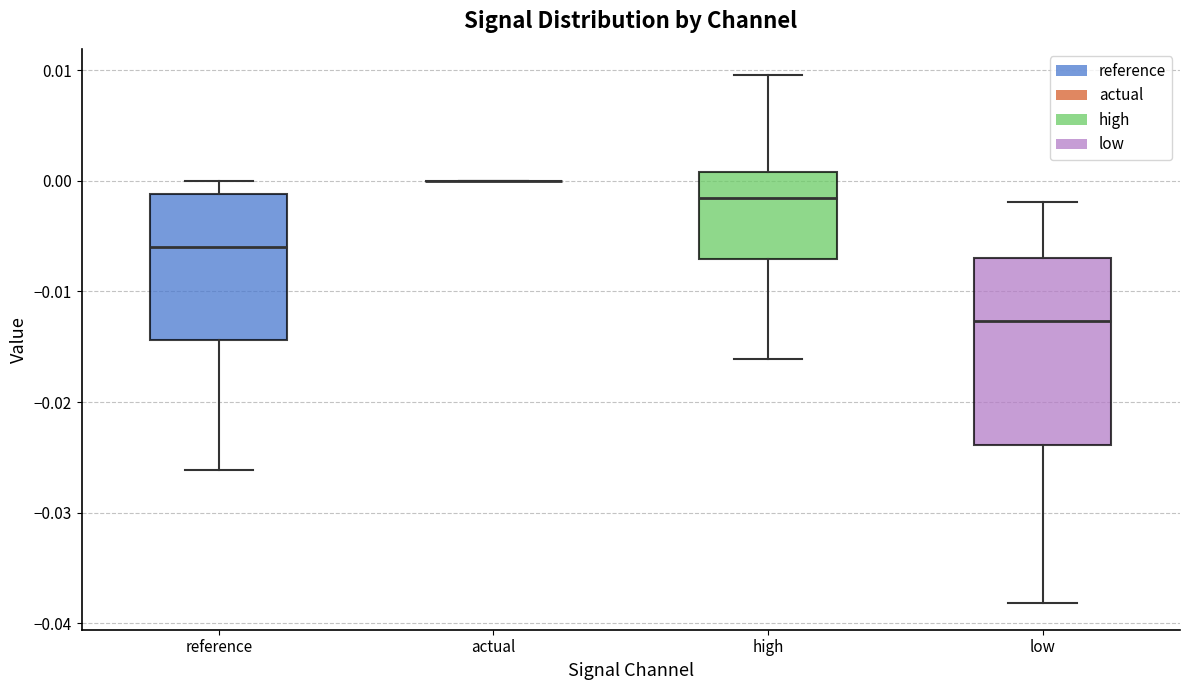

Reading left to right, read every box against the y-axis: the position of its median line, the range the box covers, and the ends of its whiskers. The values are not printed on the chart, so give them approximately, as read against the axis.

reference: median -0.006, box -0.014 to -0.001, whiskers -0.026 to 0.000
actual: box collapsed to a line at 0.000, whiskers 0.000 to 0.000
high: median -0.002, box -0.007 to 0.001, whiskers -0.016 to 0.010
low: median -0.013, box -0.024 to -0.007, whiskers -0.038 to -0.002